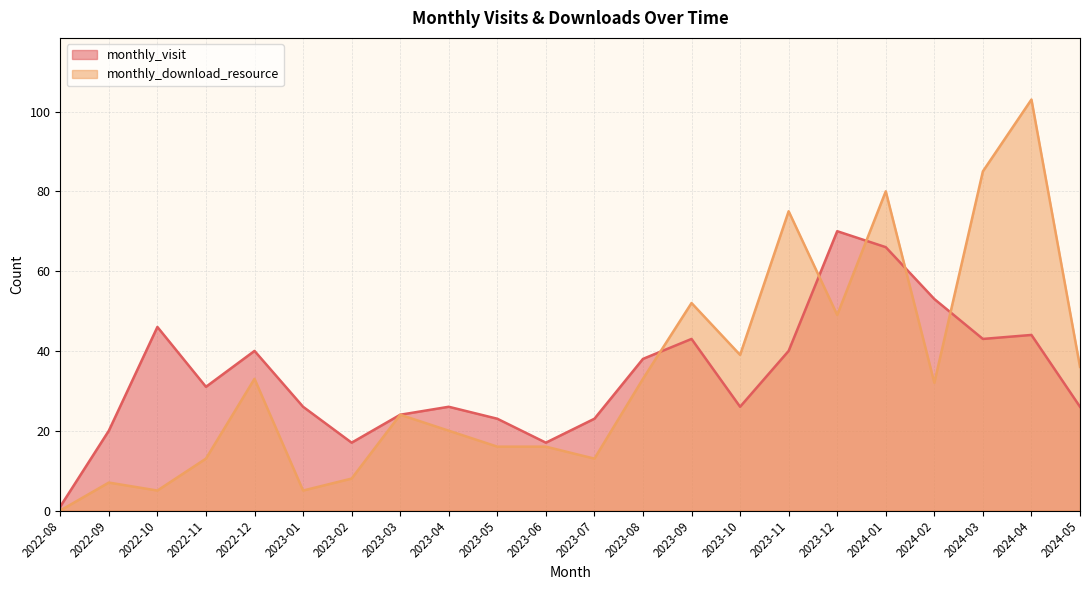

Which series has the widest spread of values?

monthly_download_resource